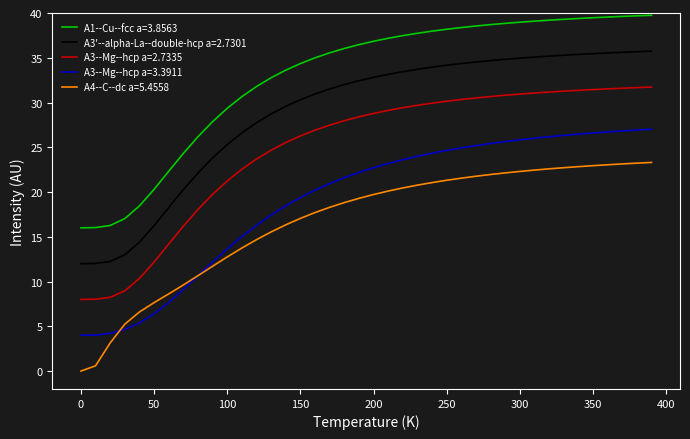

List the series in order of their peak value, highest first.

A1--Cu--fcc a=3.8563, A3'--alpha-La--double-hcp a=2.7301, A3--Mg--hcp a=2.7335, A3--Mg--hcp a=3.3911, A4--C--dc a=5.4558